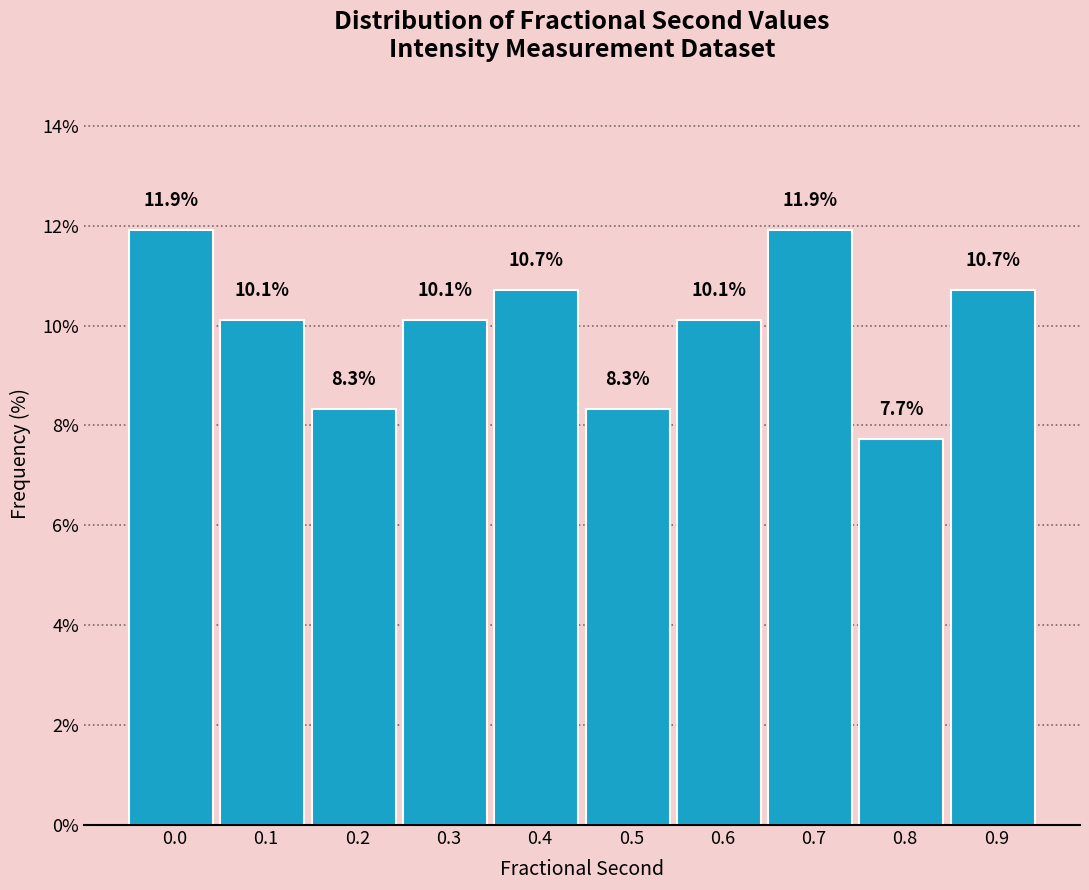

Reading left to right, transcribe all the data shown in this chart.

0.0=11.9	0.1=10.1	0.2=8.3	0.3=10.1	0.4=10.7	0.5=8.3	0.6=10.1	0.7=11.9	0.8=7.7	0.9=10.7